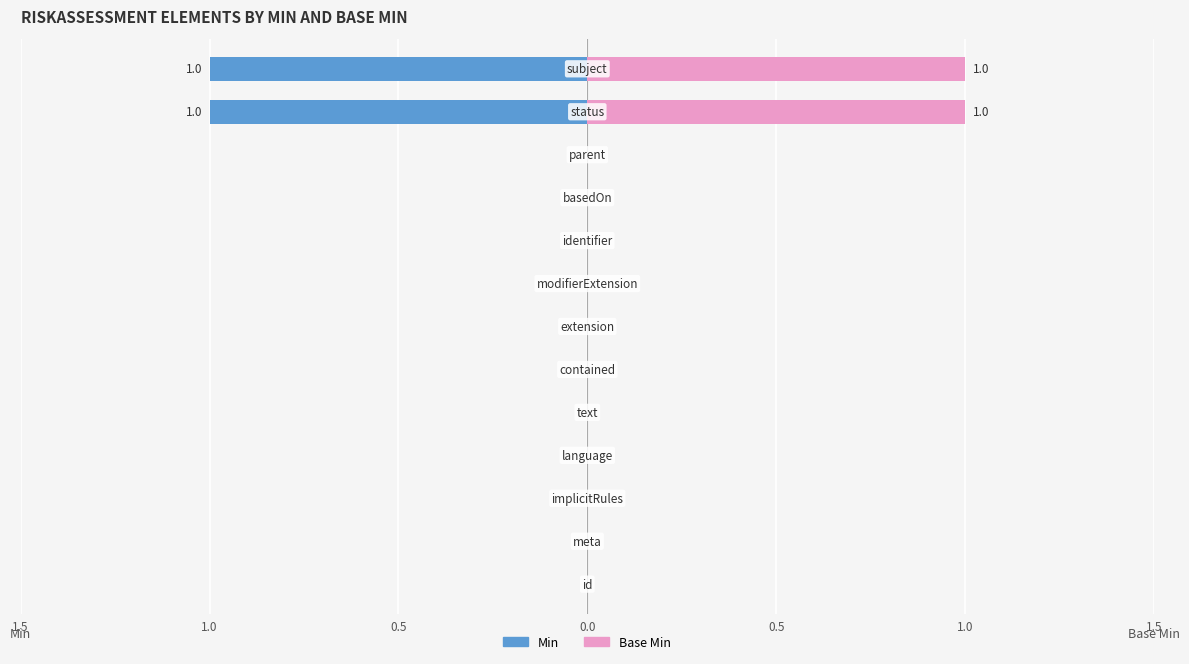

Is the value of Min at 11 greater than the value of Base Min at 7?

No